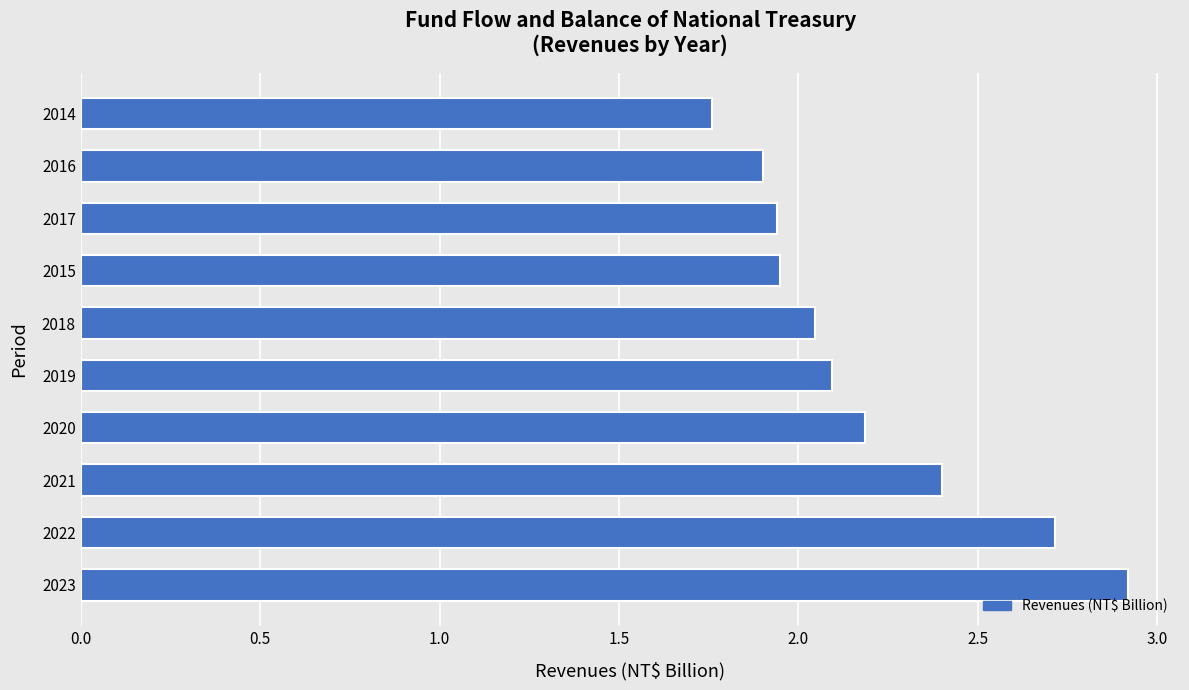

Are the bars grouped side by side (vs. stacked)?

No